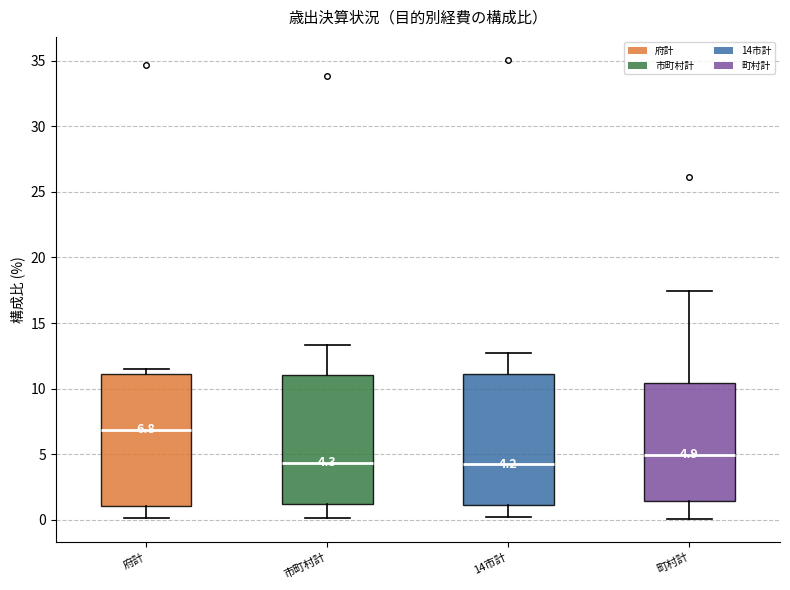

Which box has the highest median line?

府計